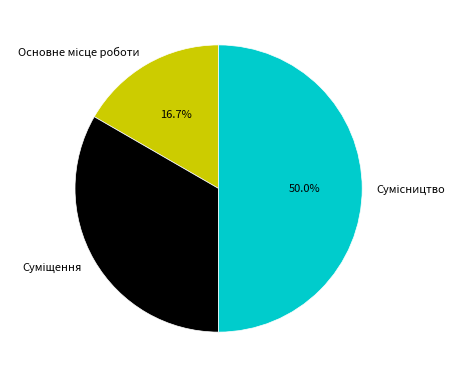

To the nearest percent, what percentage of the pie is Основне місце роботи?

17%